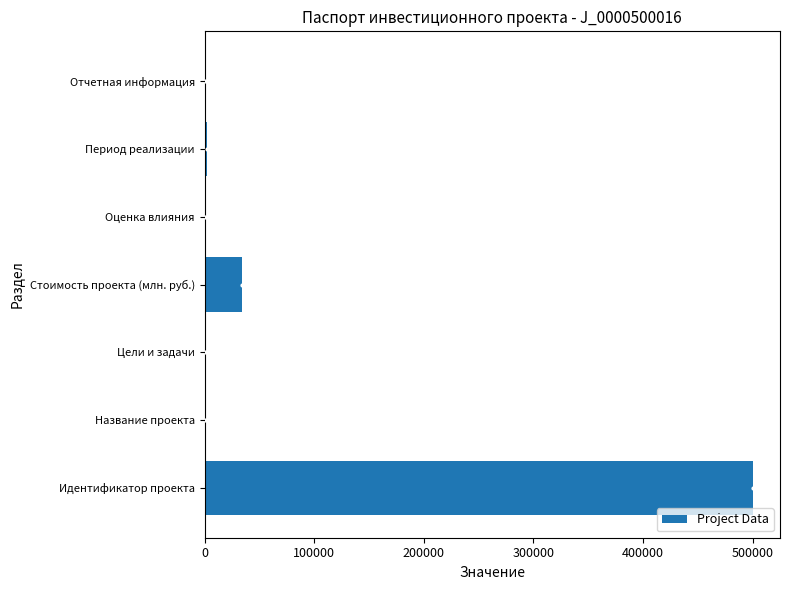

Which has a higher value, Идентификатор проекта or Название проекта?

Идентификатор проекта